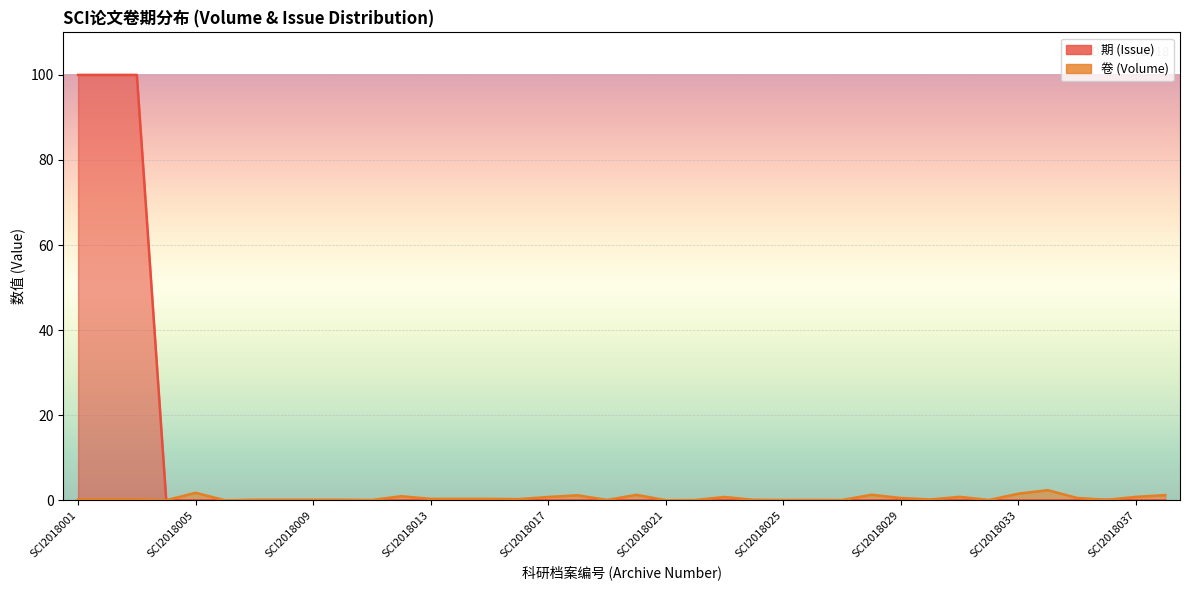

Where is the first local maximum for 卷 (Volume)?

SCI2018005